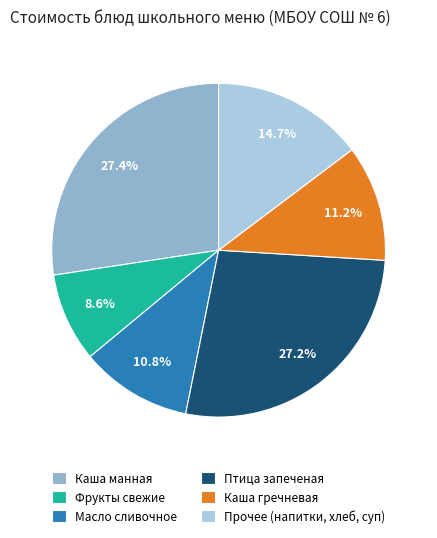

Does any single category account for the majority?

No